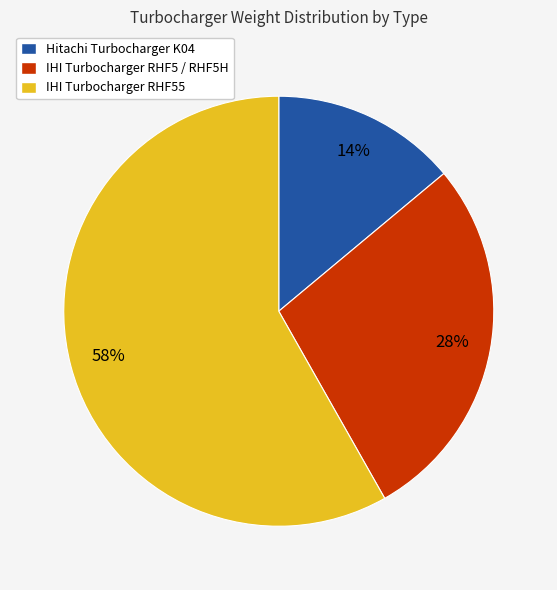

Is there any slice that represents more than half of the pie?

Yes